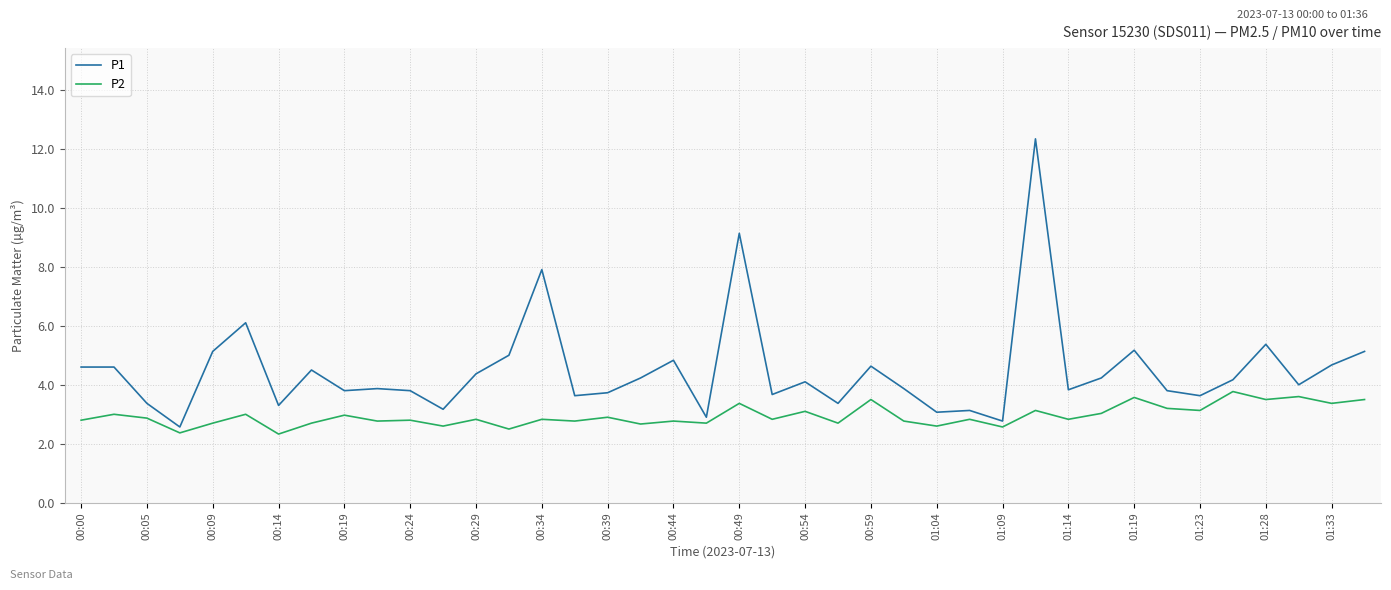

Which series has the largest range (max minus min)?

P1